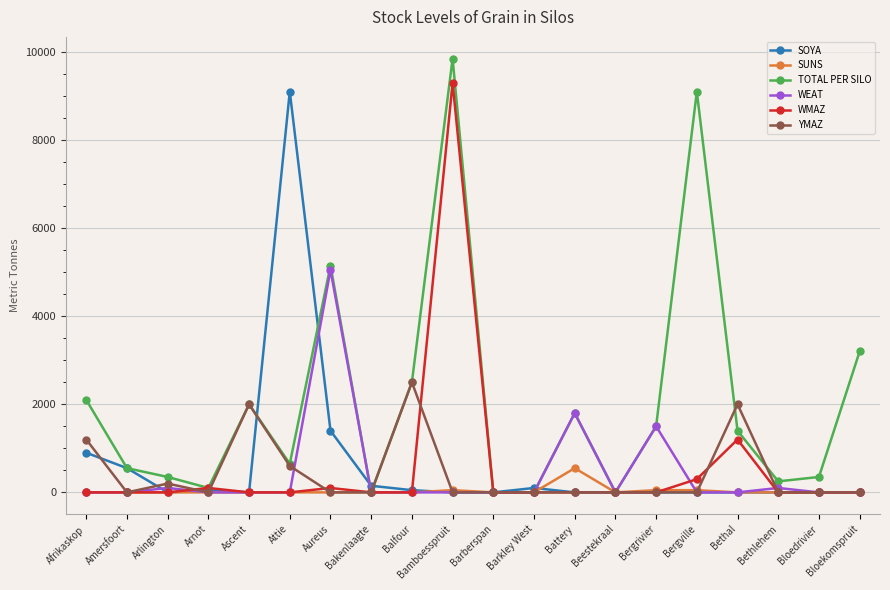

Reading right to left, extract all data points from this chart.

SOYA: 0	0	0	0	0	0	0	0	100	0	0	50	150	1400	9100	0	50	0	550	900
SUNS: 0	0	0	0	50	50	0	550	0	0	50	0	0	0	0	0	0	0	0	0
TOTAL PER SILO: 3200	350	250	1400	9100	1500	0	1800	0	0	9850	2500	0	5150	650	2000	100	350	550	2100
WEAT: 0	0	100	0	0	1500	0	1800	0	0	0	0	0	5050	0	0	0	100	0	0
WMAZ: 0	0	0	1200	300	0	0	0	0	0	9300	0	0	100	0	0	100	0	0	0
YMAZ: 0	0	0	2000	0	0	0	0	0	0	0	2500	0	0	600	2000	0	200	0	1200